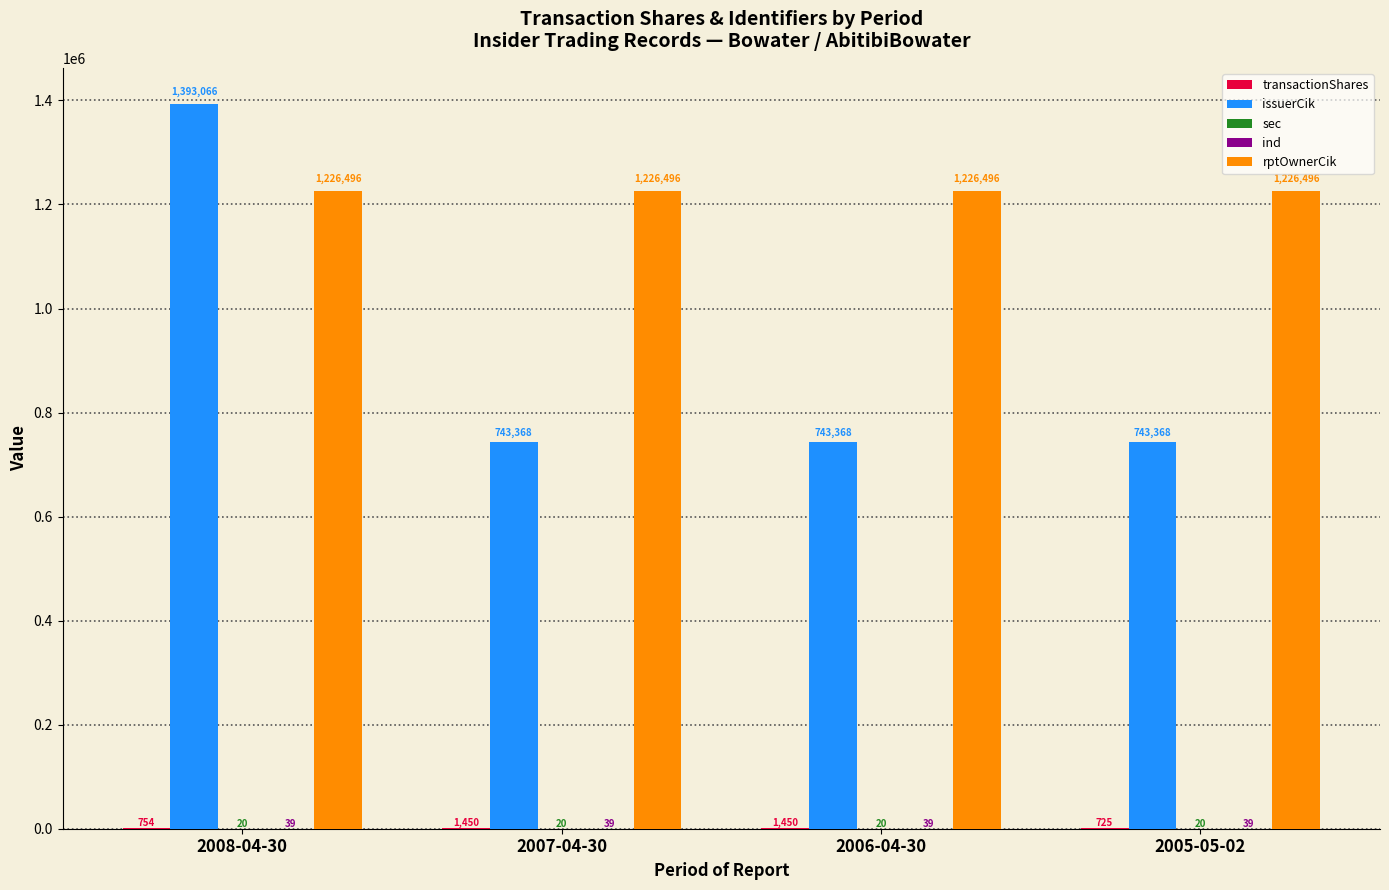

Between 2008-04-30 and 2006-04-30, which series saw the biggest shift?

issuerCik